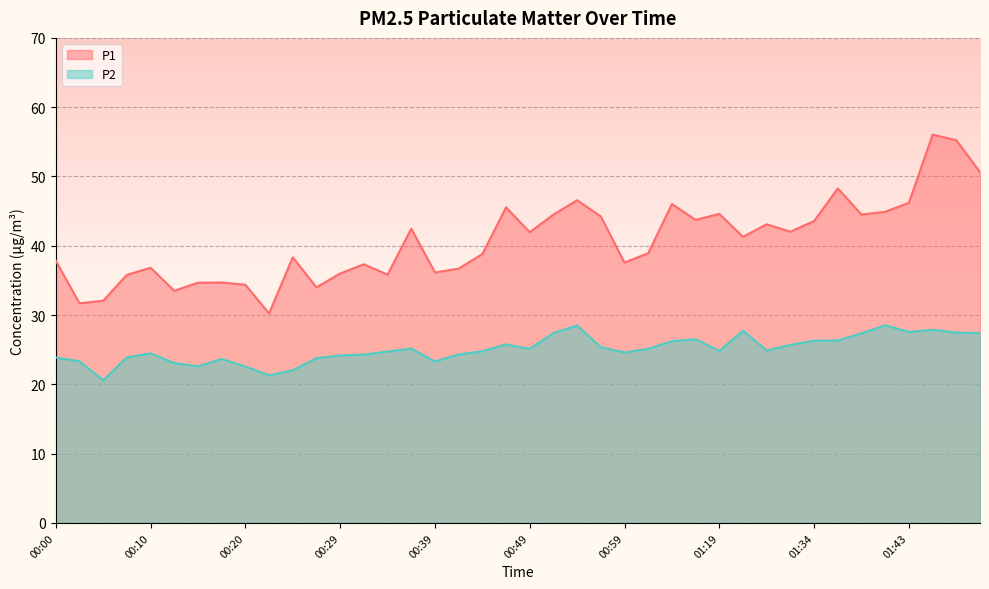

True or false: P1 and P2 intersect in this chart.

False